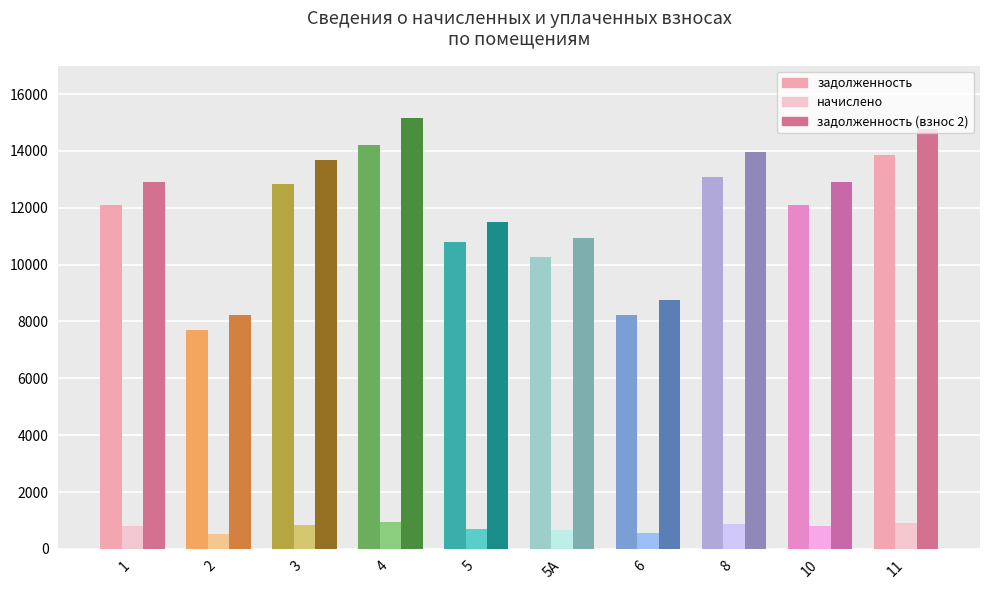

Between 3 and 4, which series saw the biggest shift?

задолженность (взнос 2)